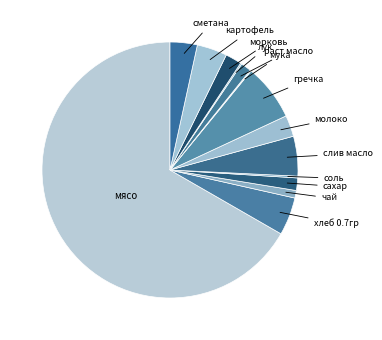

To the nearest percent, what is the average slice percentage?

7%